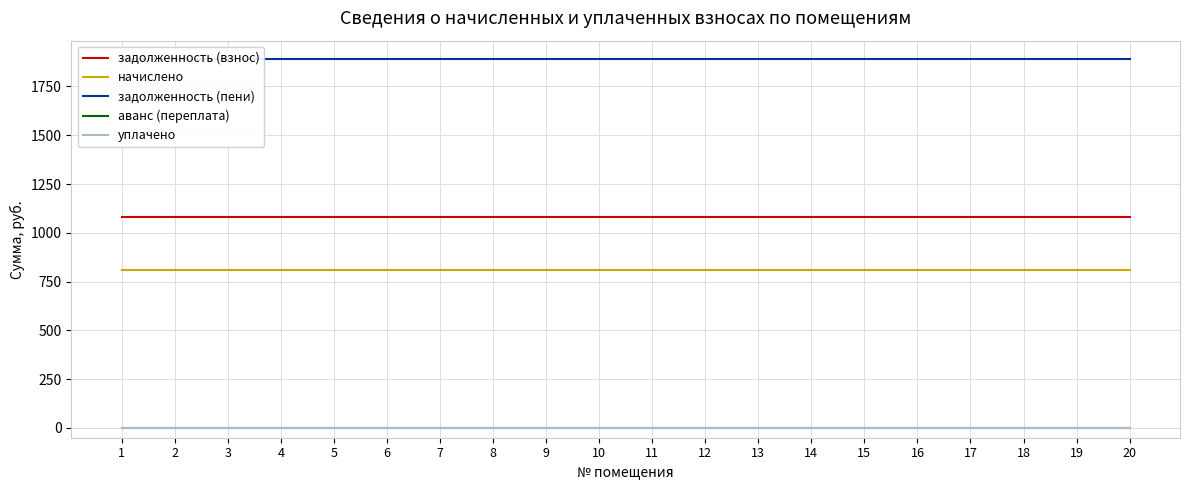

Reading right to left, extract all data points from this chart.

задолженность (взнос): 20=1080	19=1080	18=1080	17=1080	16=1080	15=1080	14=1080	13=1080	12=1080	11=1080	10=1080	9=1080	8=1080	7=1080	6=1080	5=1080	4=1080	3=1080	2=1080	1=1080
начислено: 20=810	19=810	18=810	17=810	16=810	15=810	14=810	13=810	12=810	11=810	10=810	9=810	8=810	7=810	6=810	5=810	4=810	3=810	2=810	1=810
задолженность (пени): 20=1890	19=1890	18=1890	17=1890	16=1890	15=1890	14=1890	13=1890	12=1890	11=1890	10=1890	9=1890	8=1890	7=1890	6=1890	5=1890	4=1890	3=1890	2=1890	1=1890
аванс (переплата): 20=0	19=0	18=0	17=0	16=0	15=0	14=0	13=0	12=0	11=0	10=0	9=0	8=0	7=0	6=0	5=0	4=0	3=0	2=0	1=0
уплачено: 20=0	19=0	18=0	17=0	16=0	15=0	14=0	13=0	12=0	11=0	10=0	9=0	8=0	7=0	6=0	5=0	4=0	3=0	2=0	1=0